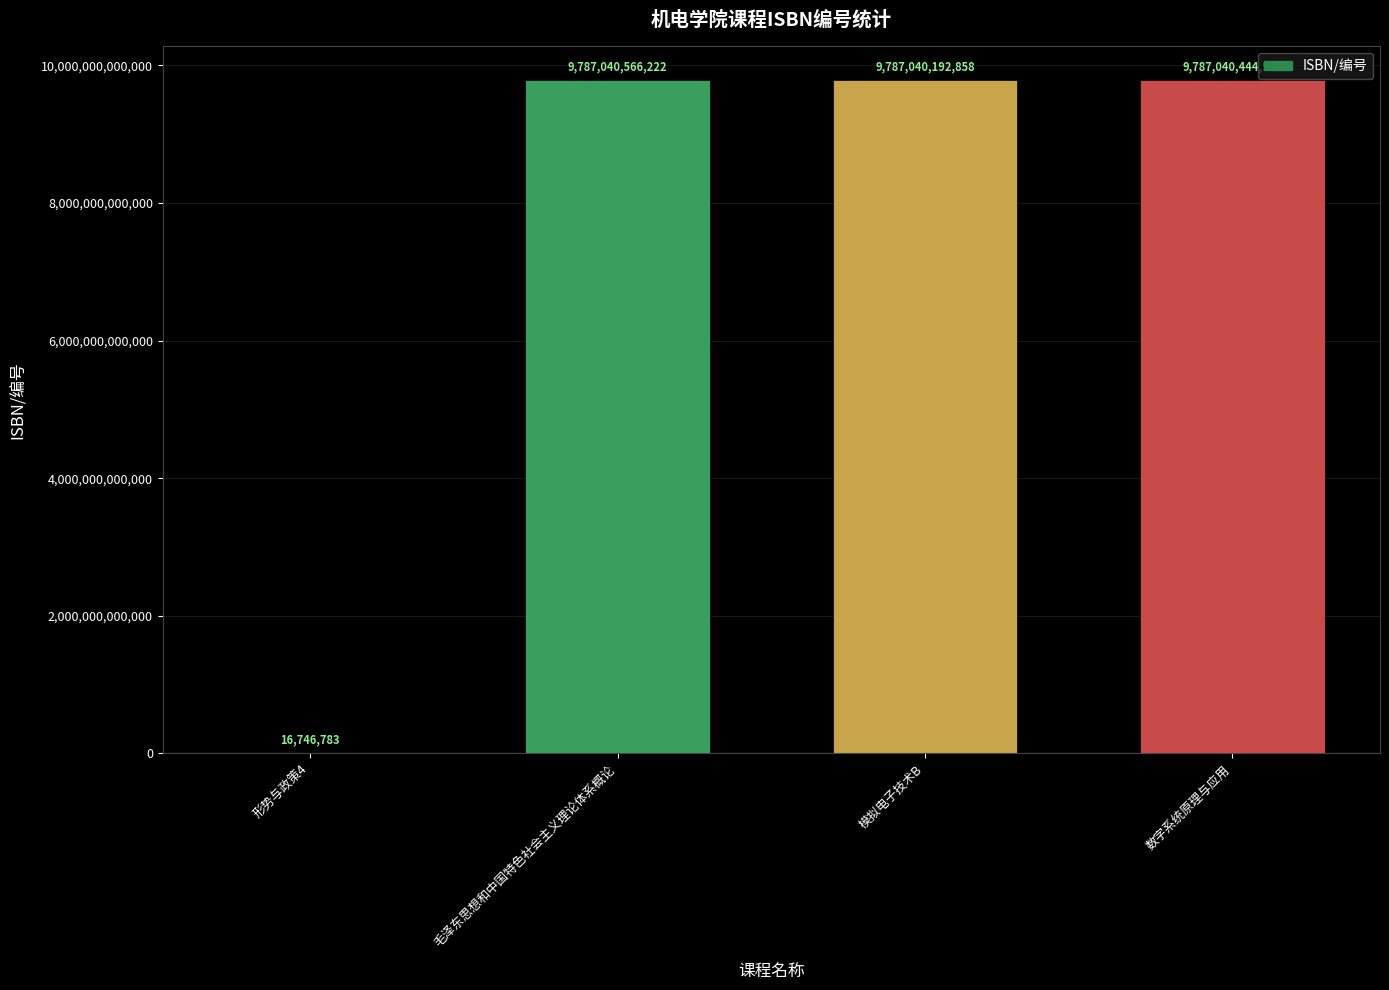

What is the approximate value at 数字系统原理与应用?

9787040444933